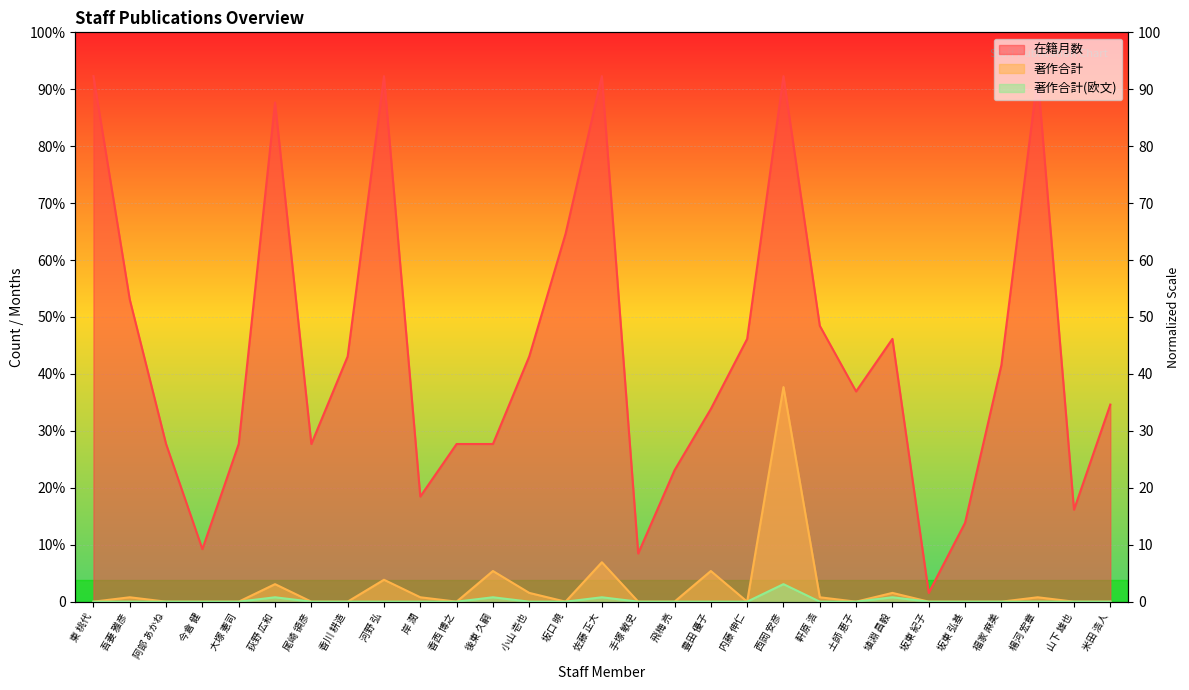

What is the value of the 著作合計 point at the 13th from the left?

2